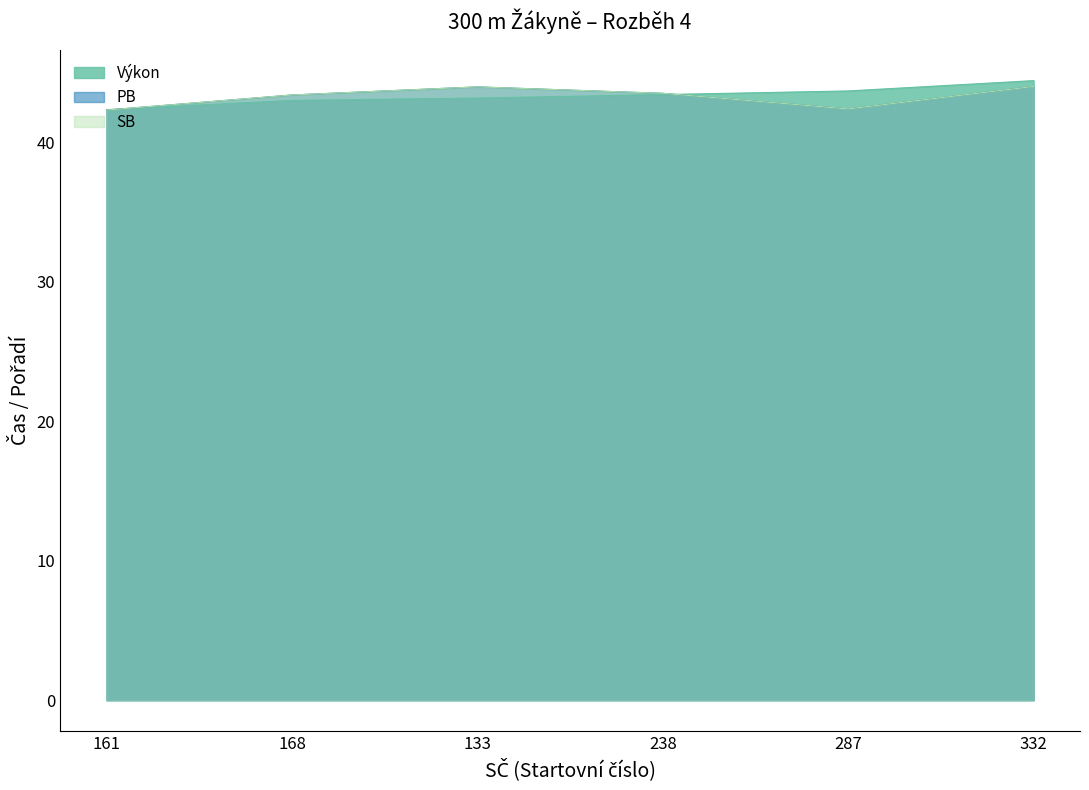

How many series are shown in this chart?

3